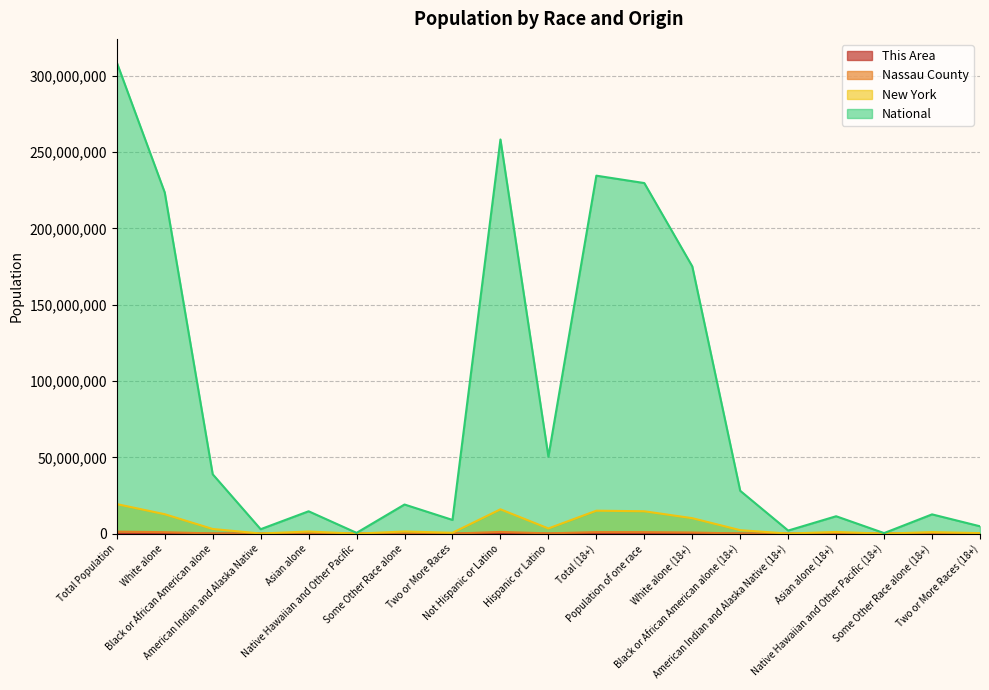

Reading right to left, transcribe all the data shown in this chart.

This Area: 39	86	0	263	3	214	4038	4604	4643	428	6055	60	113	0	350	3	252	5705	6483
Nassau County: 19640	53503	241	76246	2102	110655	765565	1008312	1027952	195355	1144177	31908	75211	336	102266	3185	149049	977577	1339532
New York: 367472	1030489	6606	1129684	76110	2292769	10150043	14685701	15053173	3416922	15961180	585849	1441563	8766	1420244	106906	3073800	12740974	19378102
National: 4840677	12651574	382409	11422616	2043876	28088003	175134916	229723394	234564071	50477594	258267944	9009073	19107368	540013	14674252	2932248	38929319	223553265	308745538